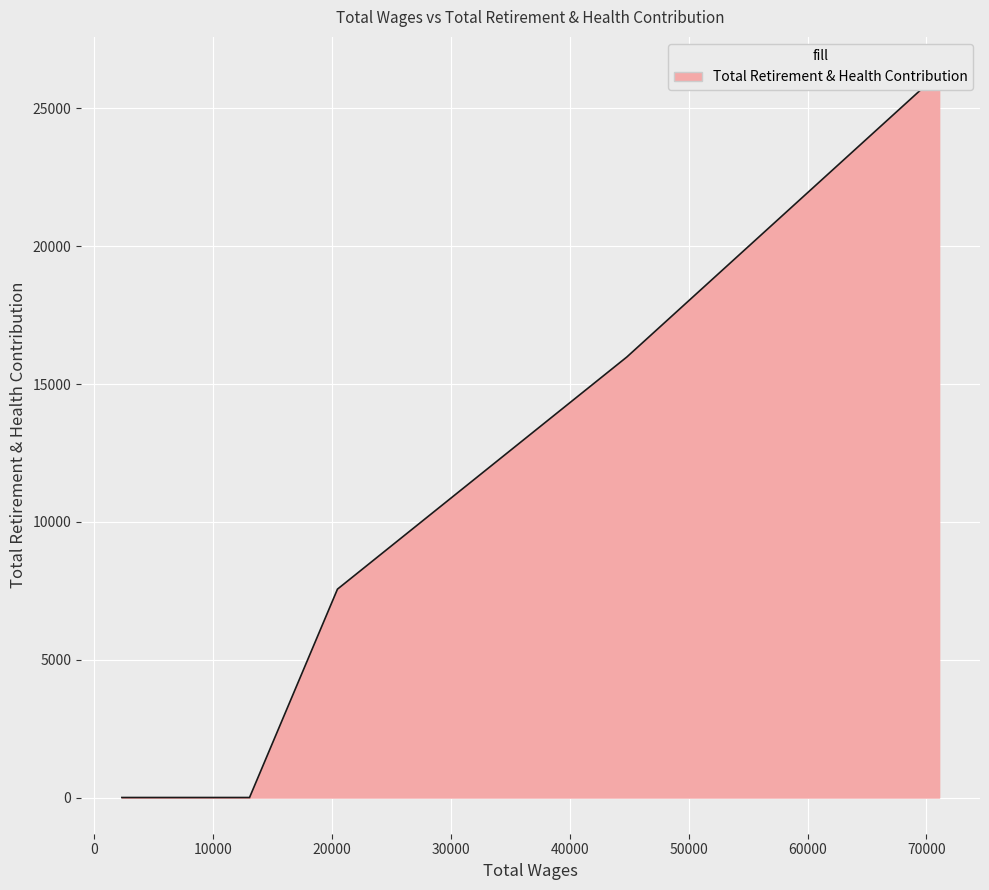

What position from the right is 3052.0?

6